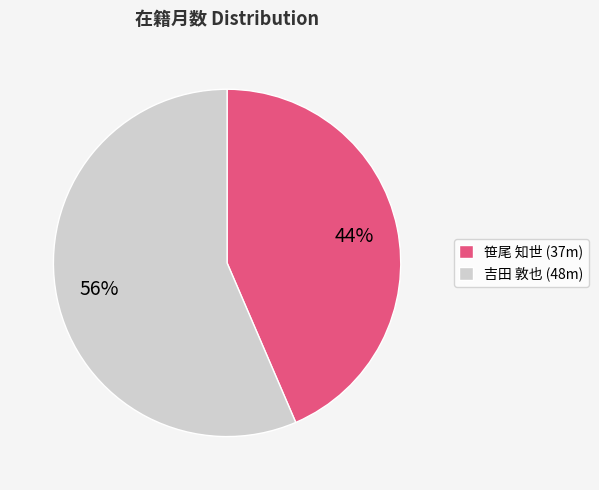

Combined, do 笹尾 知世 (37m) and 吉田 敦也 (48m) account for over 50%?

Yes